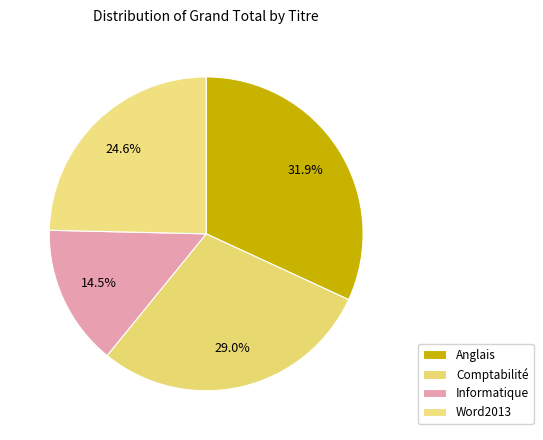

How many segments does this pie chart have?

4